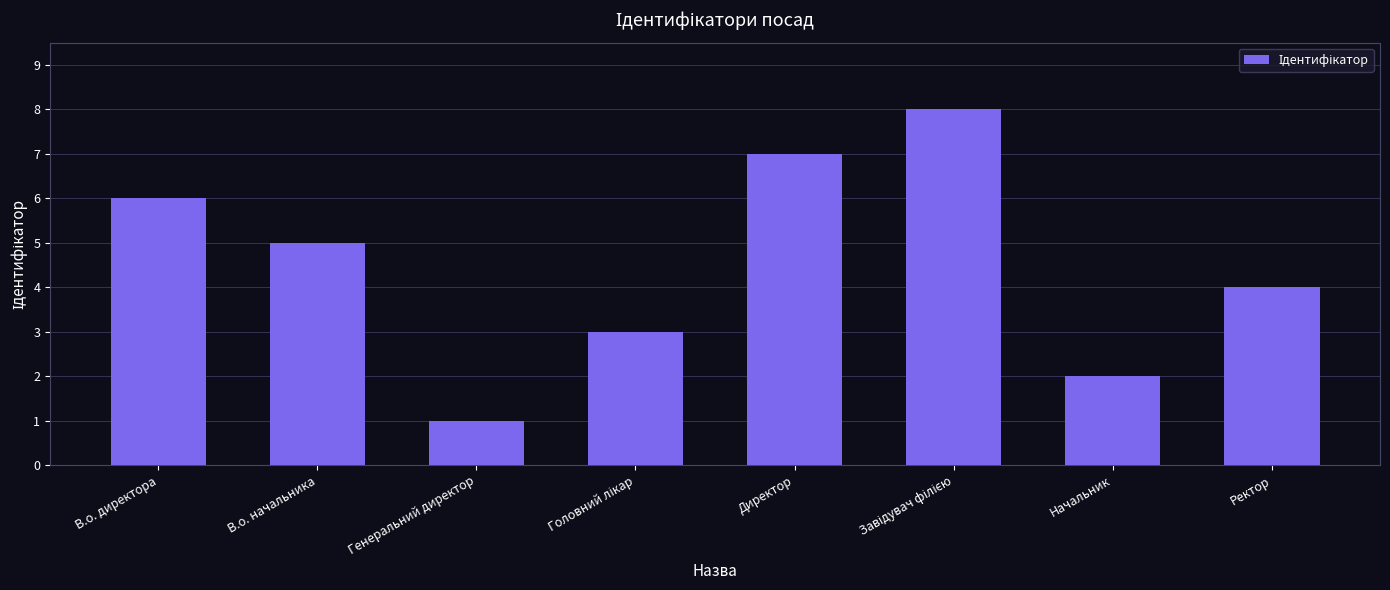

What is the sum of the values at Генеральний директор and Ректор?

5